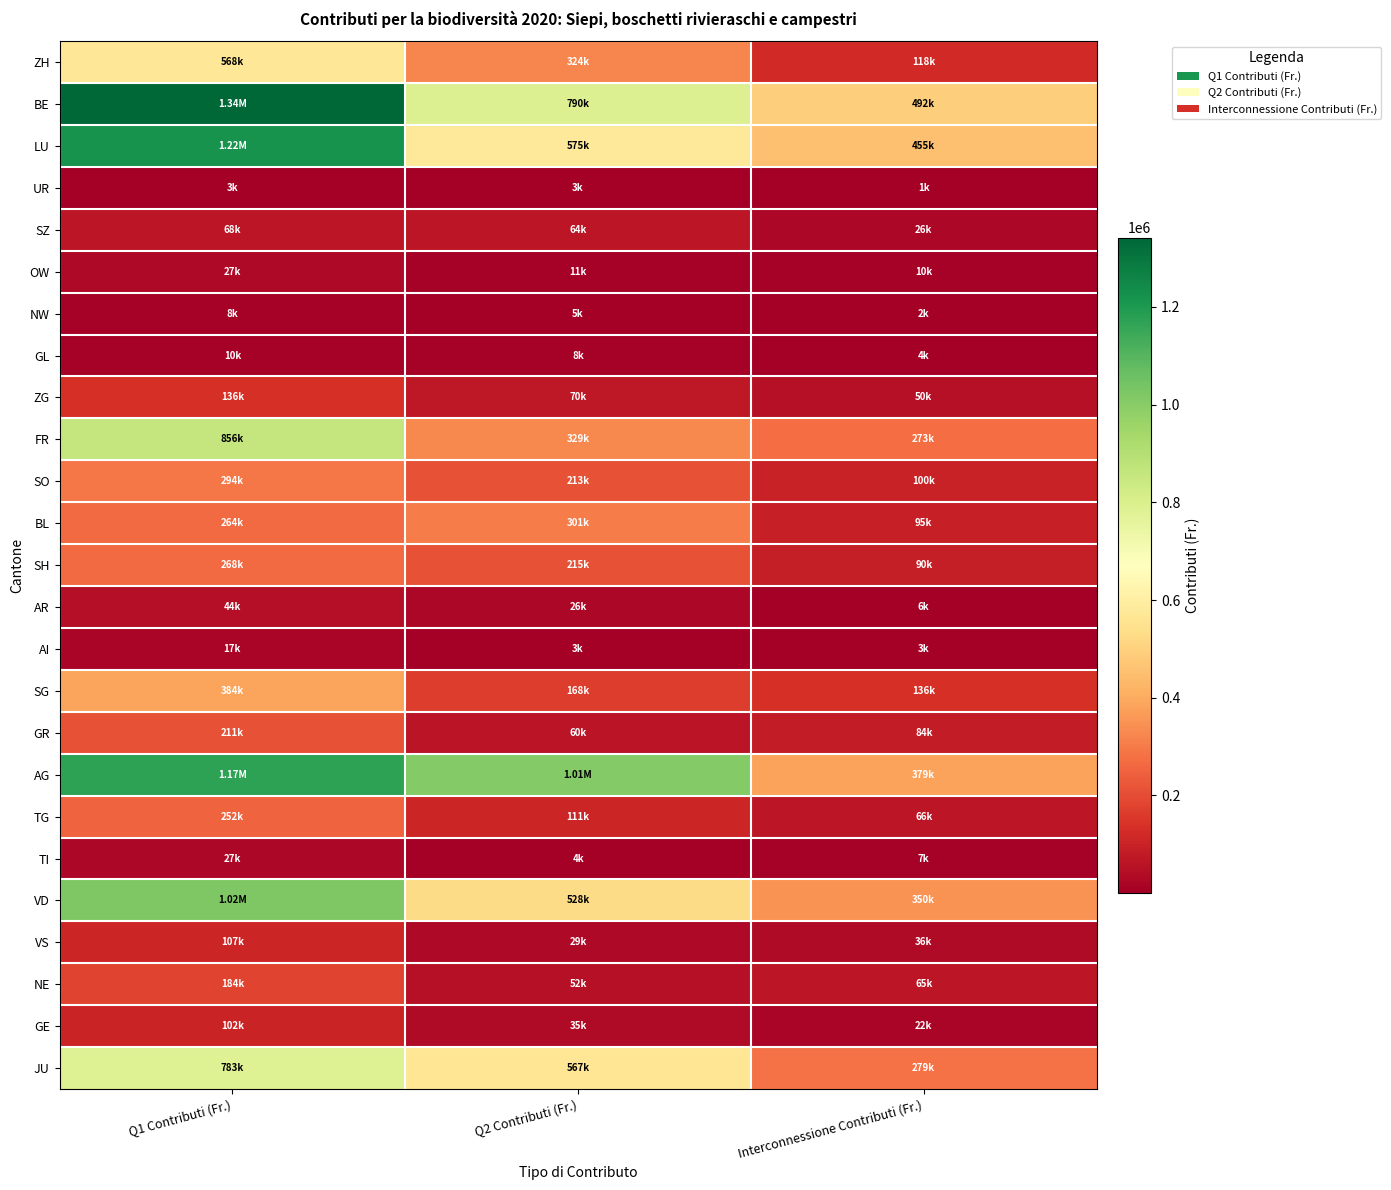

Reading right to left, what are all the values shown in this chart?

ZH: Interconnessione Contributi (Fr.)=117603.0	Q2 Contributi (Fr.)=324328.0	Q1 Contributi (Fr.)=567540.0
BE: Interconnessione Contributi (Fr.)=491972.4	Q2 Contributi (Fr.)=789856.3	Q1 Contributi (Fr.)=1341795.4
LU: Interconnessione Contributi (Fr.)=455250.0	Q2 Contributi (Fr.)=575206.6	Q1 Contributi (Fr.)=1217244.9
UR: Interconnessione Contributi (Fr.)=1134.0	Q2 Contributi (Fr.)=3237.6	Q1 Contributi (Fr.)=3240.0
SZ: Interconnessione Contributi (Fr.)=25740.0	Q2 Contributi (Fr.)=64155.6	Q1 Contributi (Fr.)=67608.0
OW: Interconnessione Contributi (Fr.)=10269.0	Q2 Contributi (Fr.)=11246.4	Q1 Contributi (Fr.)=27496.8
NW: Interconnessione Contributi (Fr.)=1692.0	Q2 Contributi (Fr.)=4742.8	Q1 Contributi (Fr.)=7646.4
GL: Interconnessione Contributi (Fr.)=3906.0	Q2 Contributi (Fr.)=7526.0	Q1 Contributi (Fr.)=10281.6
ZG: Interconnessione Contributi (Fr.)=49848.5	Q2 Contributi (Fr.)=69612.1	Q1 Contributi (Fr.)=135849.4
FR: Interconnessione Contributi (Fr.)=272983.8	Q2 Contributi (Fr.)=329020.9	Q1 Contributi (Fr.)=855503.3
SO: Interconnessione Contributi (Fr.)=100404.6	Q2 Contributi (Fr.)=213027.0	Q1 Contributi (Fr.)=293634.4
BL: Interconnessione Contributi (Fr.)=94549.1	Q2 Contributi (Fr.)=300586.7	Q1 Contributi (Fr.)=264271.7
SH: Interconnessione Contributi (Fr.)=89862.2	Q2 Contributi (Fr.)=214853.5	Q1 Contributi (Fr.)=267688.5
AR: Interconnessione Contributi (Fr.)=5814.0	Q2 Contributi (Fr.)=25588.4	Q1 Contributi (Fr.)=44388.0
AI: Interconnessione Contributi (Fr.)=2799.0	Q2 Contributi (Fr.)=2754.8	Q1 Contributi (Fr.)=17107.2
SG: Interconnessione Contributi (Fr.)=135684.0	Q2 Contributi (Fr.)=167645.2	Q1 Contributi (Fr.)=383594.4
GR: Interconnessione Contributi (Fr.)=83826.0	Q2 Contributi (Fr.)=60094.4	Q1 Contributi (Fr.)=211269.6
AG: Interconnessione Contributi (Fr.)=379386.0	Q2 Contributi (Fr.)=1010244.8	Q1 Contributi (Fr.)=1173312.0
TG: Interconnessione Contributi (Fr.)=65602.6	Q2 Contributi (Fr.)=111002.9	Q1 Contributi (Fr.)=252015.8
TI: Interconnessione Contributi (Fr.)=7412.9	Q2 Contributi (Fr.)=4389.0	Q1 Contributi (Fr.)=26512.4
VD: Interconnessione Contributi (Fr.)=349515.0	Q2 Contributi (Fr.)=527842.4	Q1 Contributi (Fr.)=1019433.6
VS: Interconnessione Contributi (Fr.)=36147.8	Q2 Contributi (Fr.)=29066.7	Q1 Contributi (Fr.)=106995.1
NE: Interconnessione Contributi (Fr.)=64908.0	Q2 Contributi (Fr.)=51517.6	Q1 Contributi (Fr.)=184377.6
GE: Interconnessione Contributi (Fr.)=21600.0	Q2 Contributi (Fr.)=34704.8	Q1 Contributi (Fr.)=101714.4
JU: Interconnessione Contributi (Fr.)=278748.0	Q2 Contributi (Fr.)=566523.2	Q1 Contributi (Fr.)=782913.6